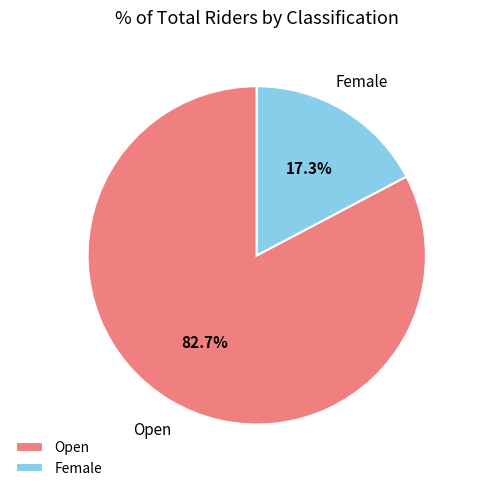

What percentage is NOT represented by Female?

82.7%